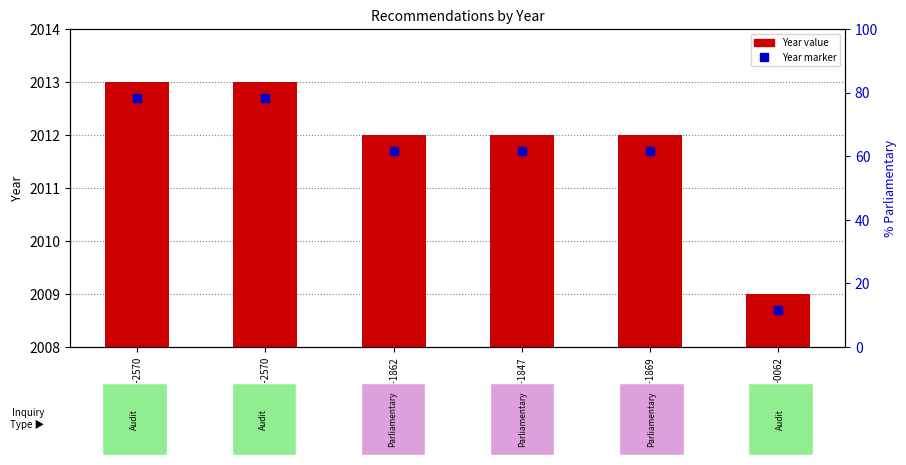

What is the difference between the maximum and minimum values?

4